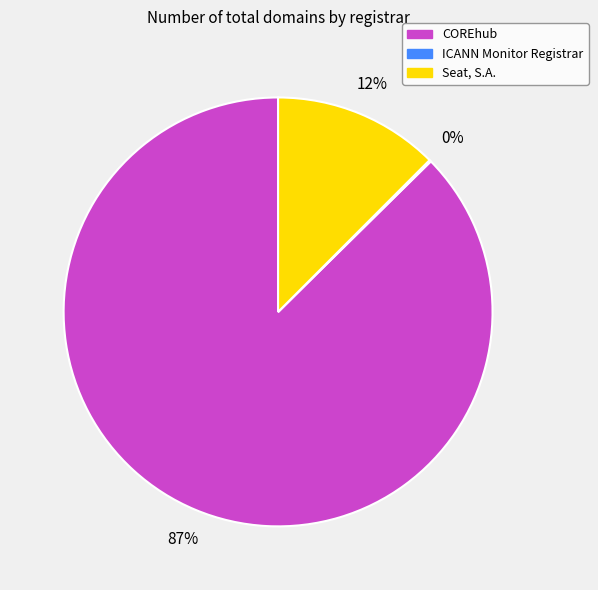

Which has a higher value, COREhub or Seat, S.A.?

COREhub